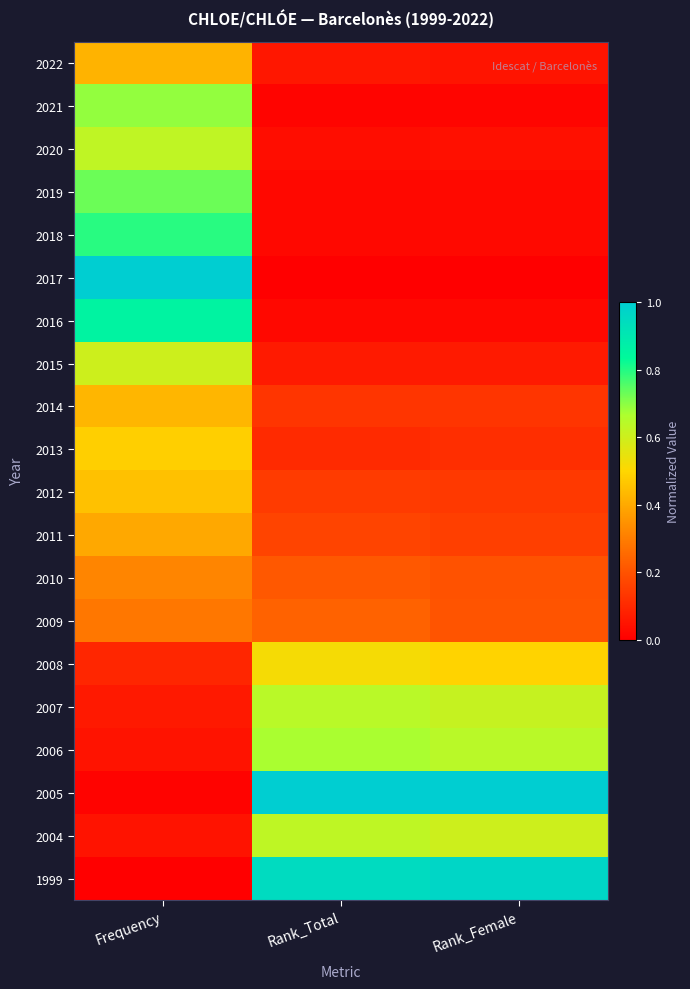

Count the number of data series in this chart.

20